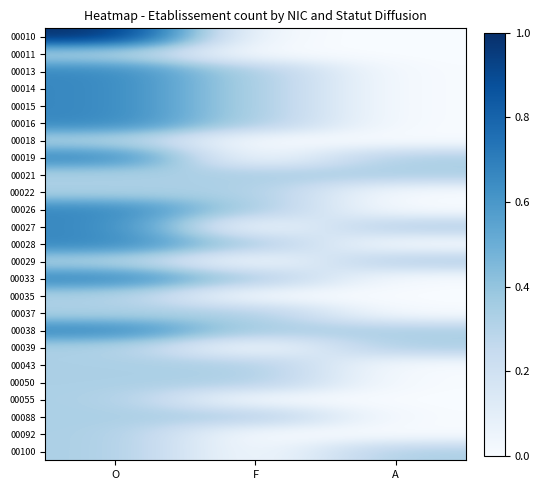

At how many categories does at least one series exceed 0?

3